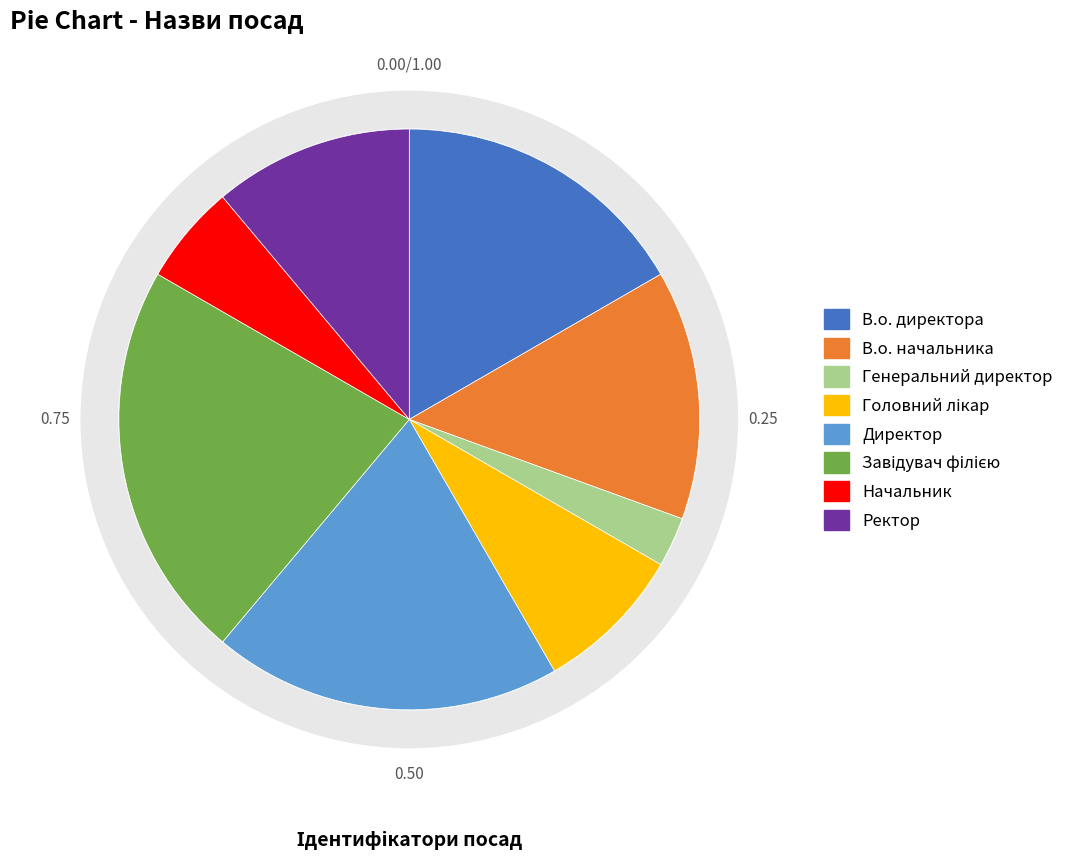

To the nearest percent, what portion does Головний лікар represent?

8%